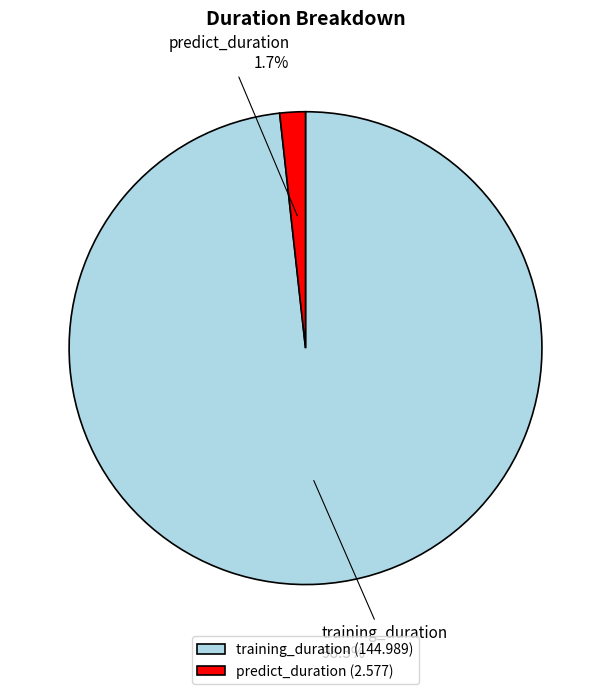

Between predict_duration and training_duration, which is larger?

training_duration